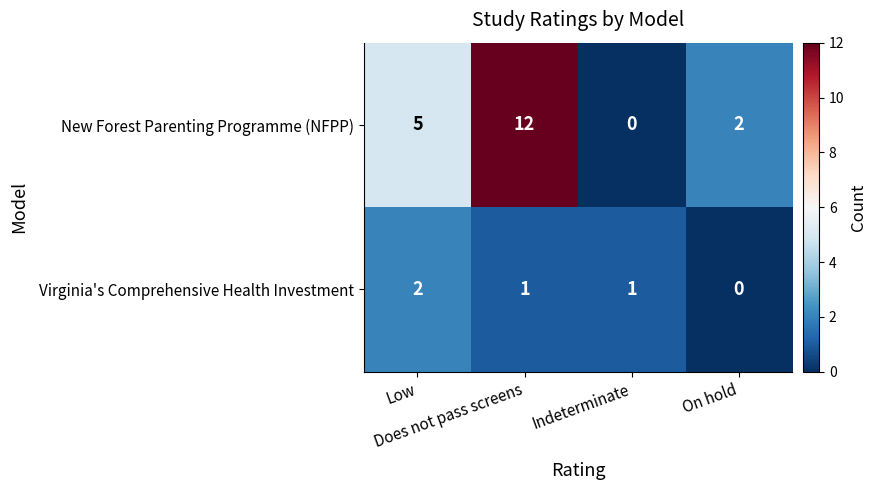

How many New Forest Parenting Programme (NFPP) values are between 2 and 12?

3